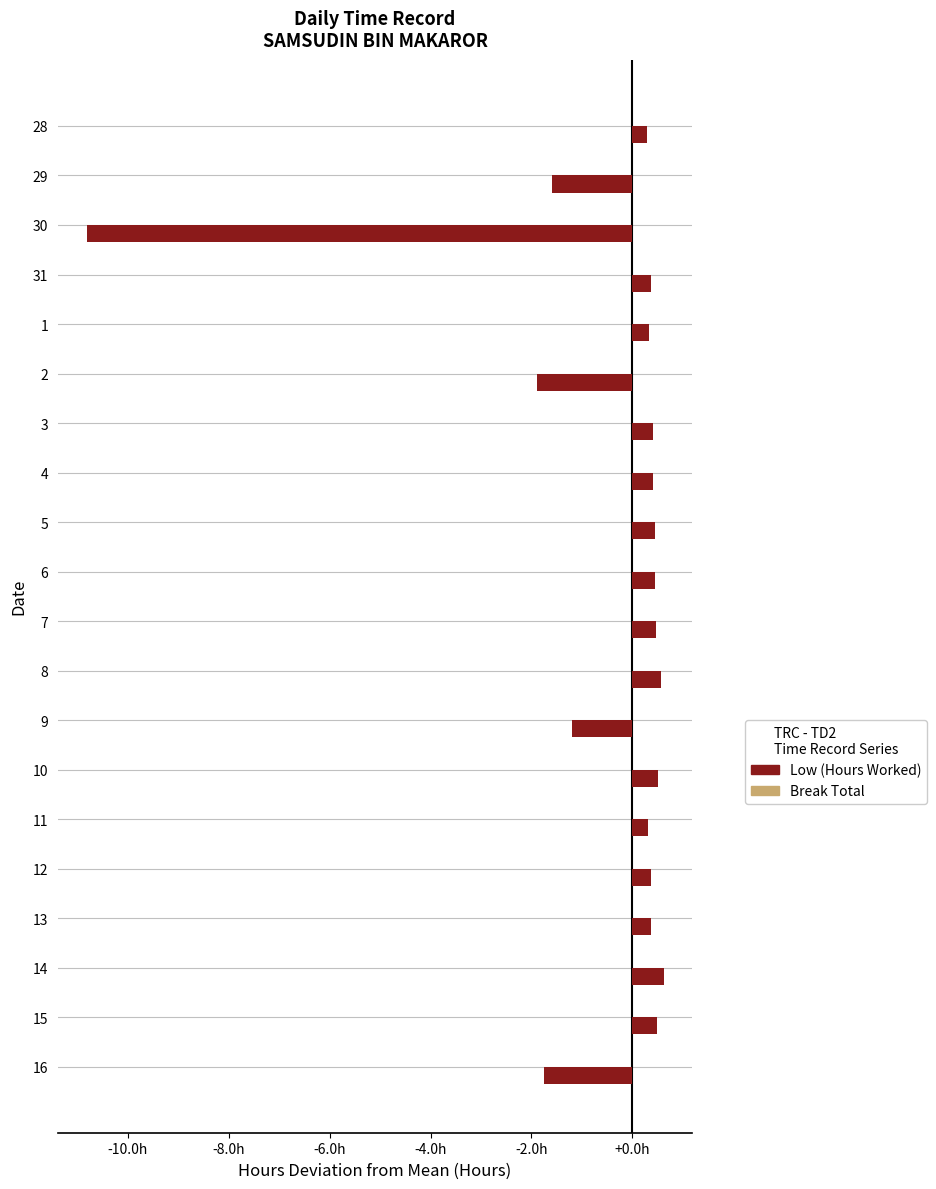

Does the chart contain any negative values?

Yes